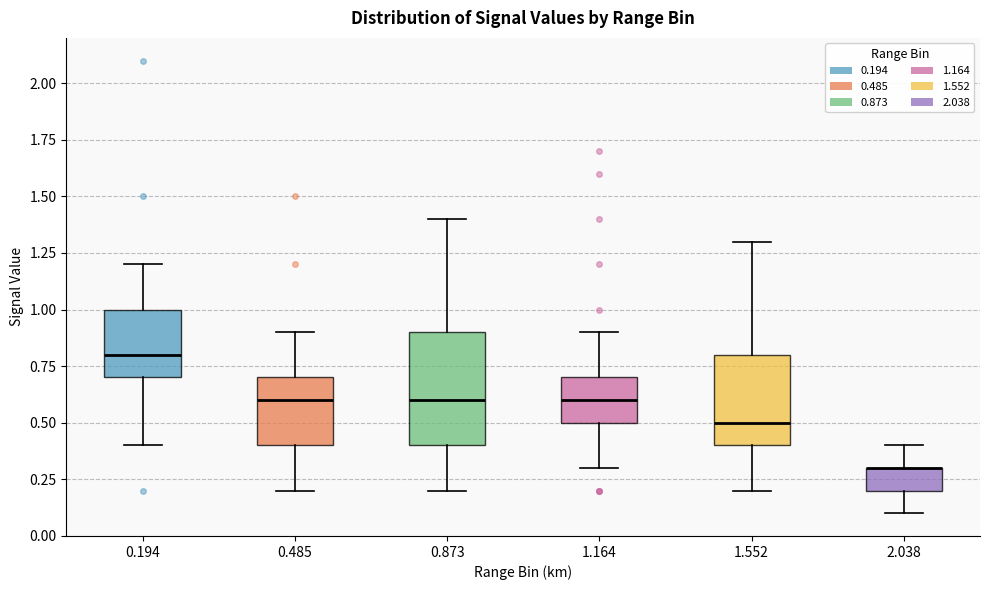

Reading left to right, read every box against the y-axis: the position of its median line, the range the box covers, and the ends of its whiskers. The values are not printed on the chart, so give them approximately, as read against the axis.

0.194: median 0.8, box 0.7 to 1.0, whiskers 0.4 to 1.2
0.485: median 0.6, box 0.4 to 0.7, whiskers 0.2 to 0.9
0.873: median 0.6, box 0.4 to 0.9, whiskers 0.2 to 1.4
1.164: median 0.6, box 0.5 to 0.7, whiskers 0.3 to 0.9
1.552: median 0.5, box 0.4 to 0.8, whiskers 0.2 to 1.3
2.038: median 0.3 (drawn on the box's upper edge), box 0.2 to 0.3, whiskers 0.1 to 0.4